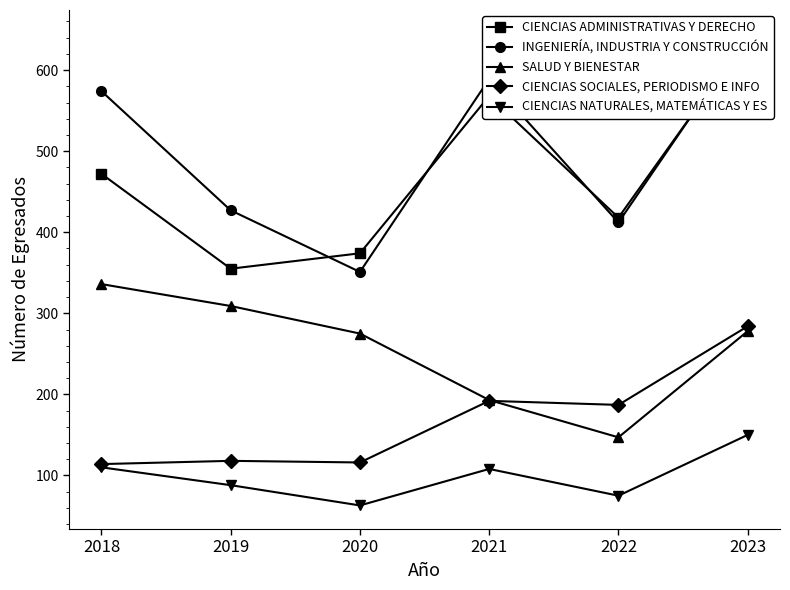

What is the lowest value of the CIENCIAS NATURALES, MATEMÁTICAS Y ES series?

63